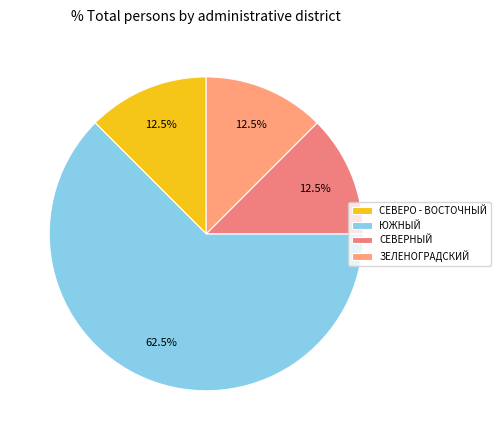

How many segments does this pie chart have?

4